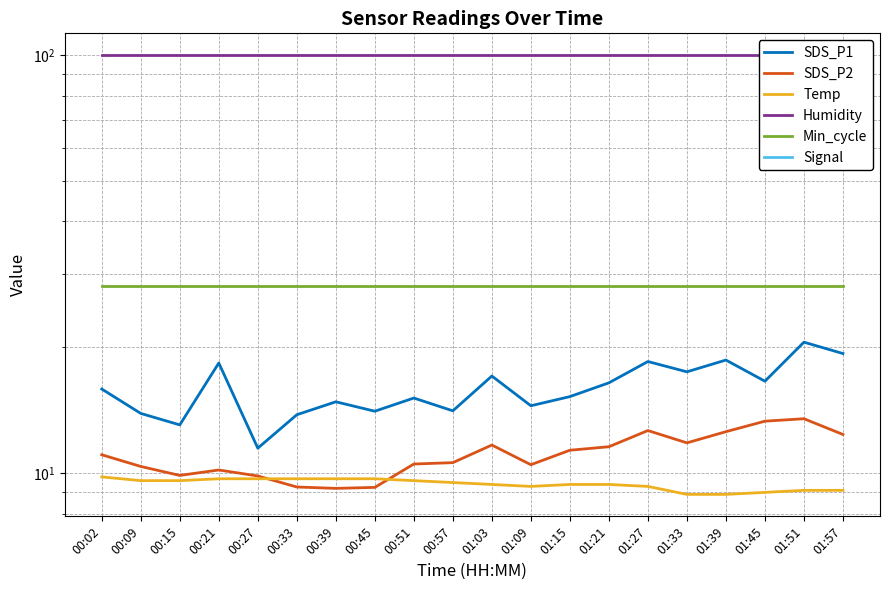

What is the label of the 10th point from the left?

00:57